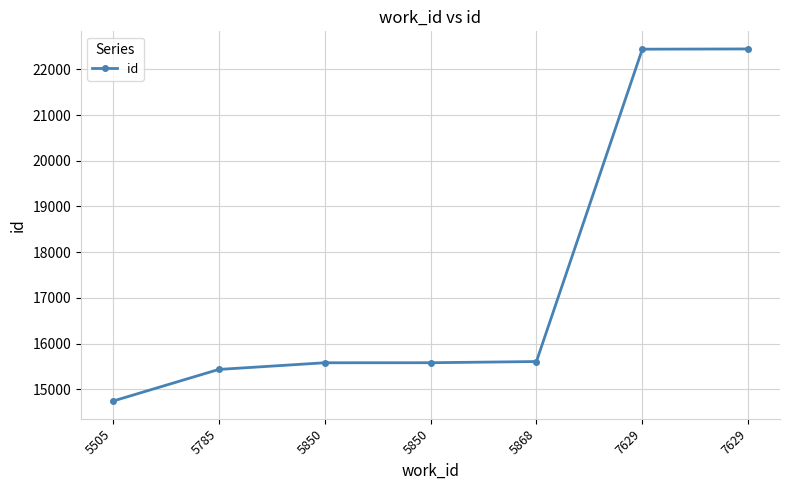

What is the maximum value shown in the chart?

22446